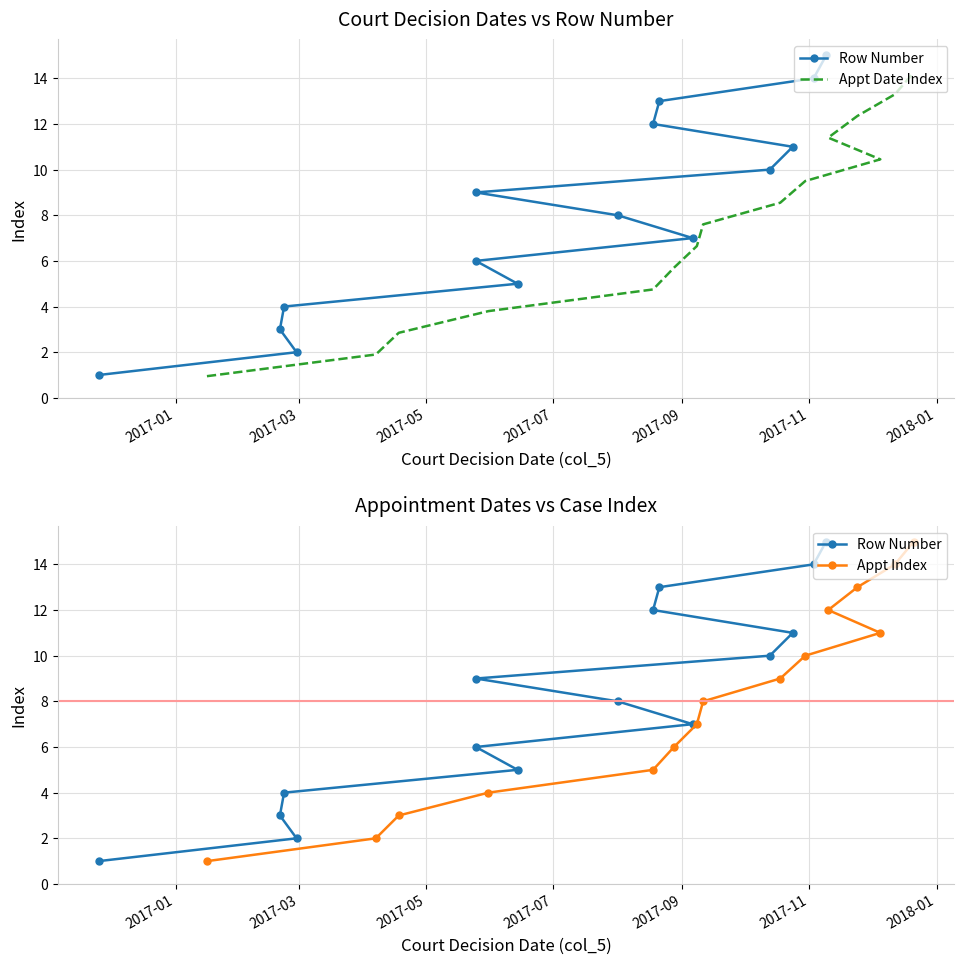

True or false: Appt Index has more than 0 points higher than both neighbors.

False